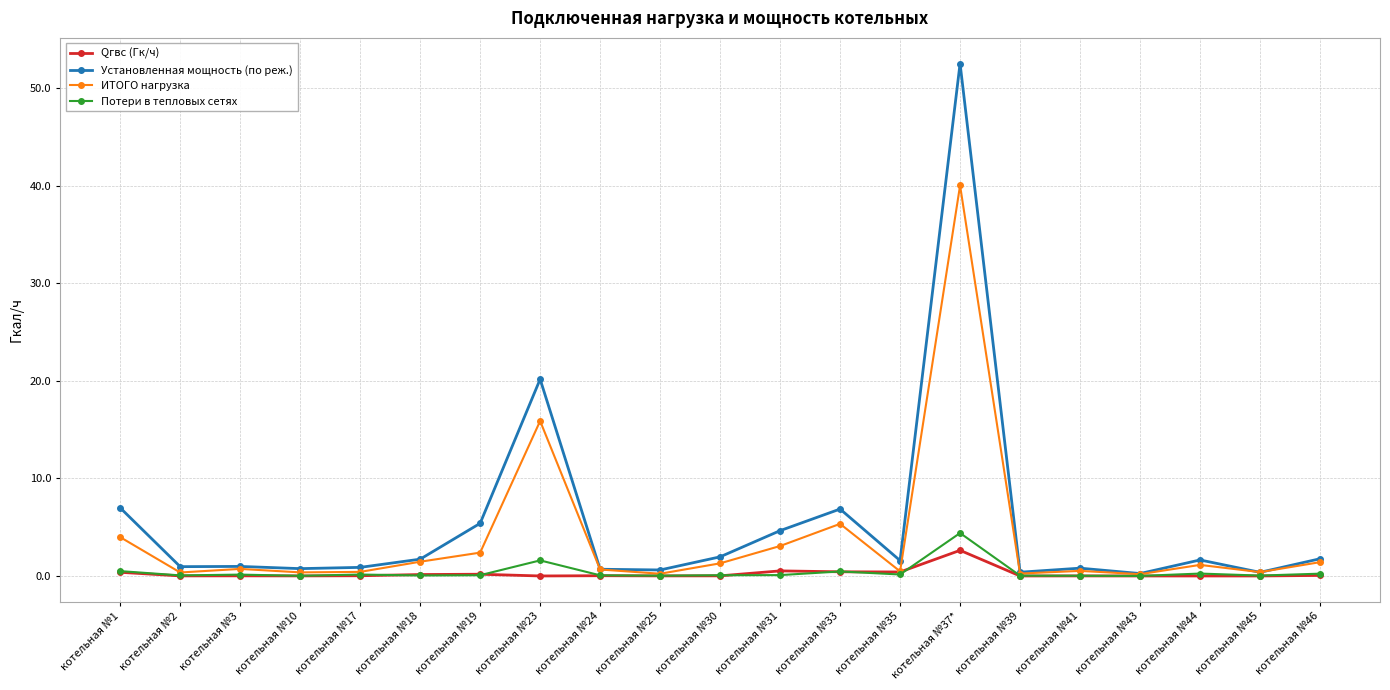

What is the total value across all series at котельная №37*?

99.5